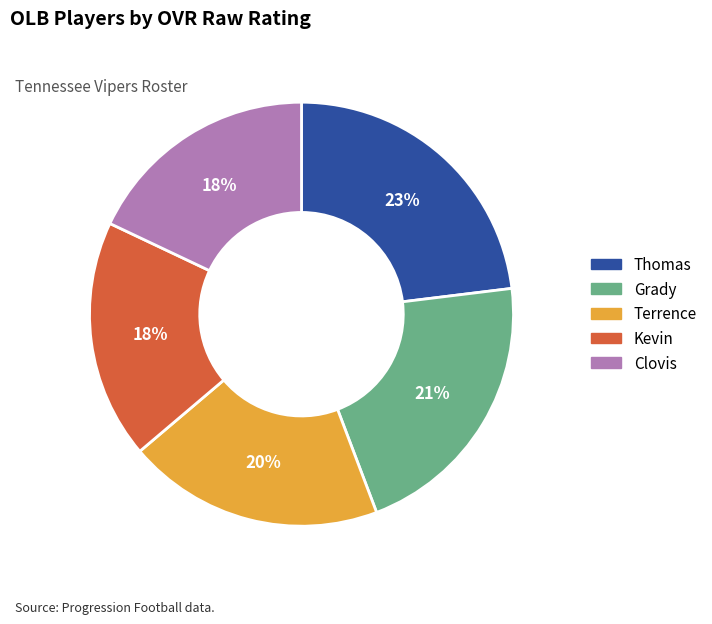

How many segments does this pie chart have?

5